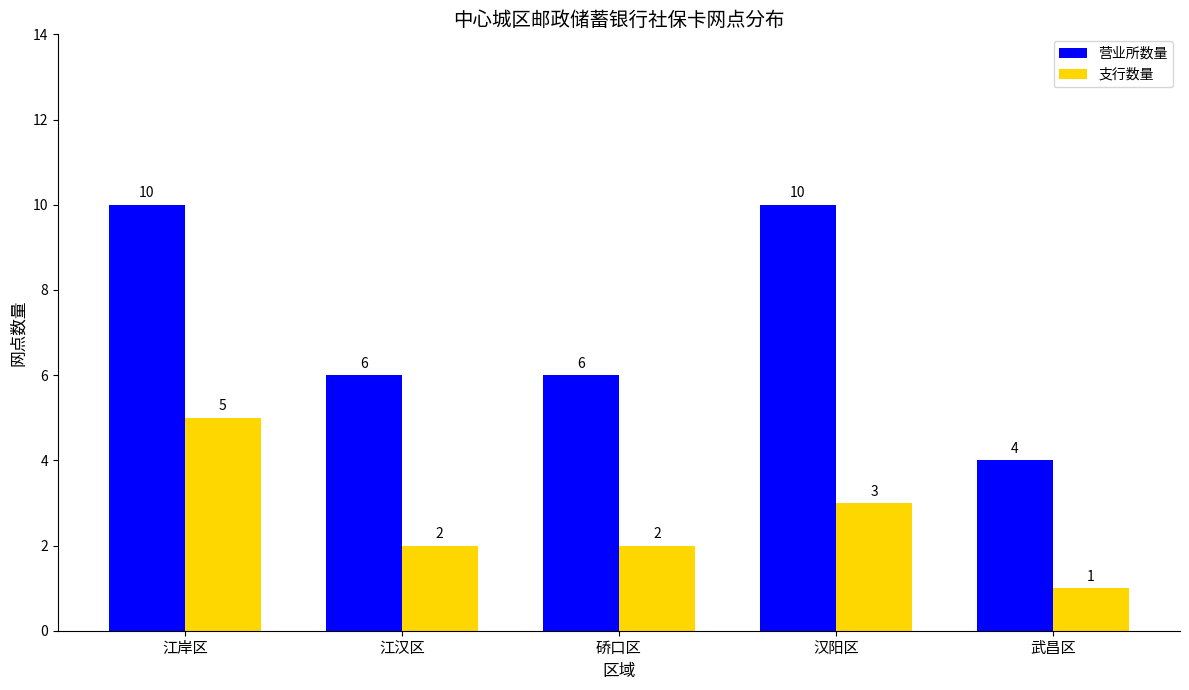

List the series in order of their peak value, highest first.

营业所数量, 支行数量